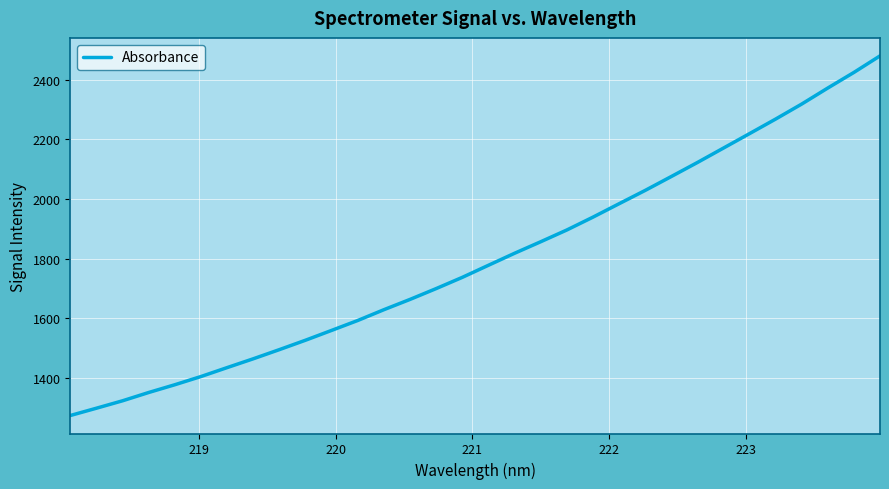

What is the sum of all values?

57579.3